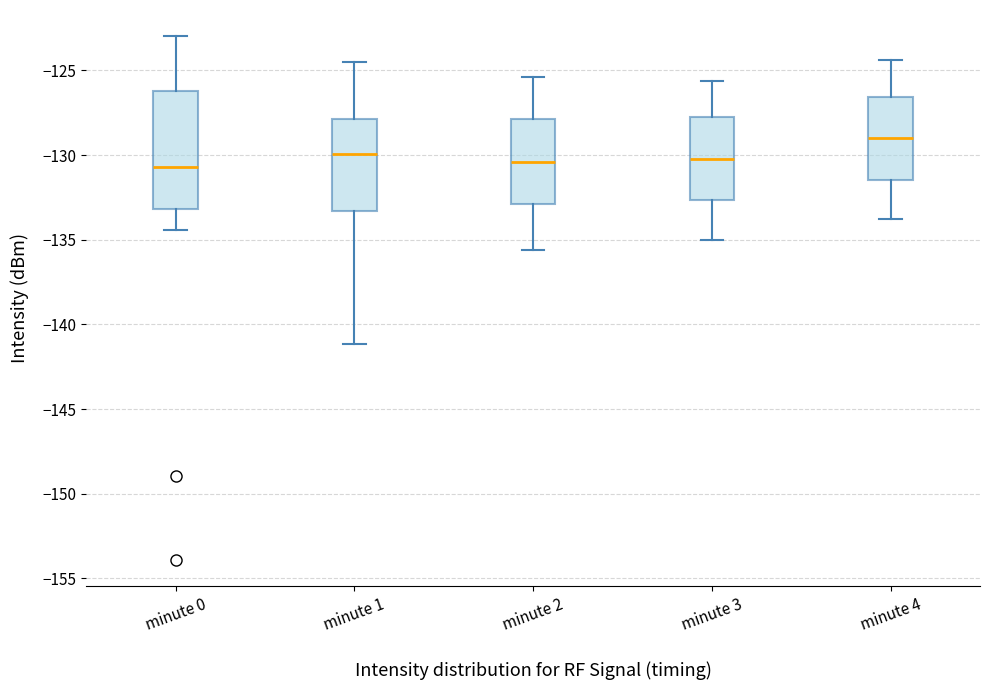

Which box is the tallest, from its lower edge to its upper edge?

minute 0